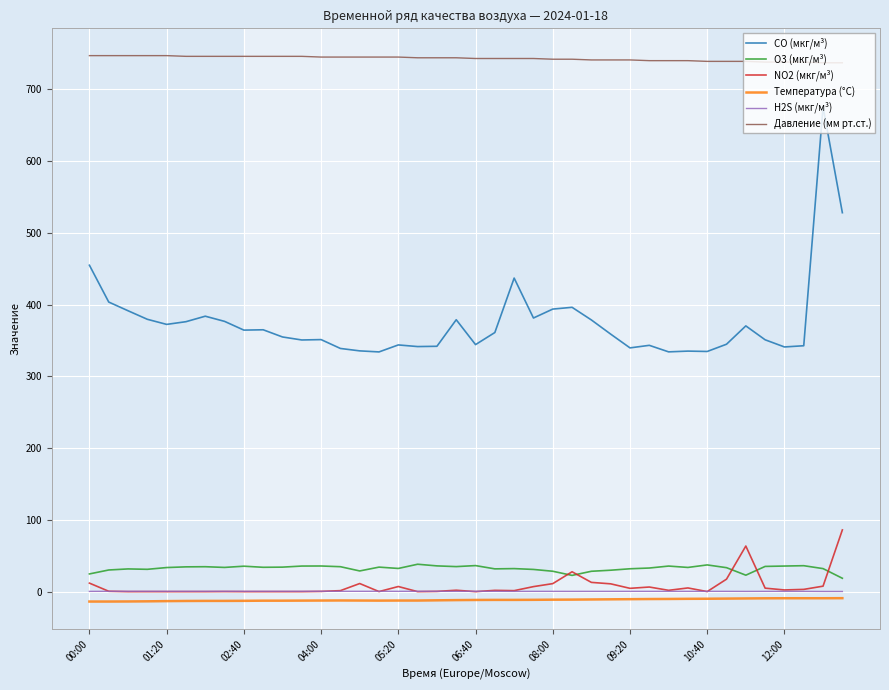

What is the minimum value for Давление (мм рт.ст.)?

737.0